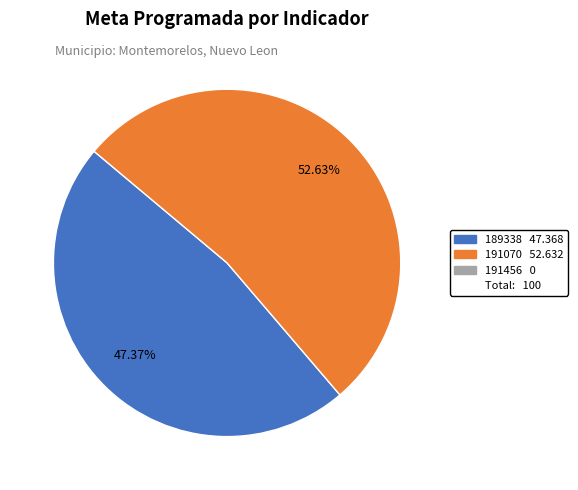

Is there any slice that represents more than half of the pie?

Yes